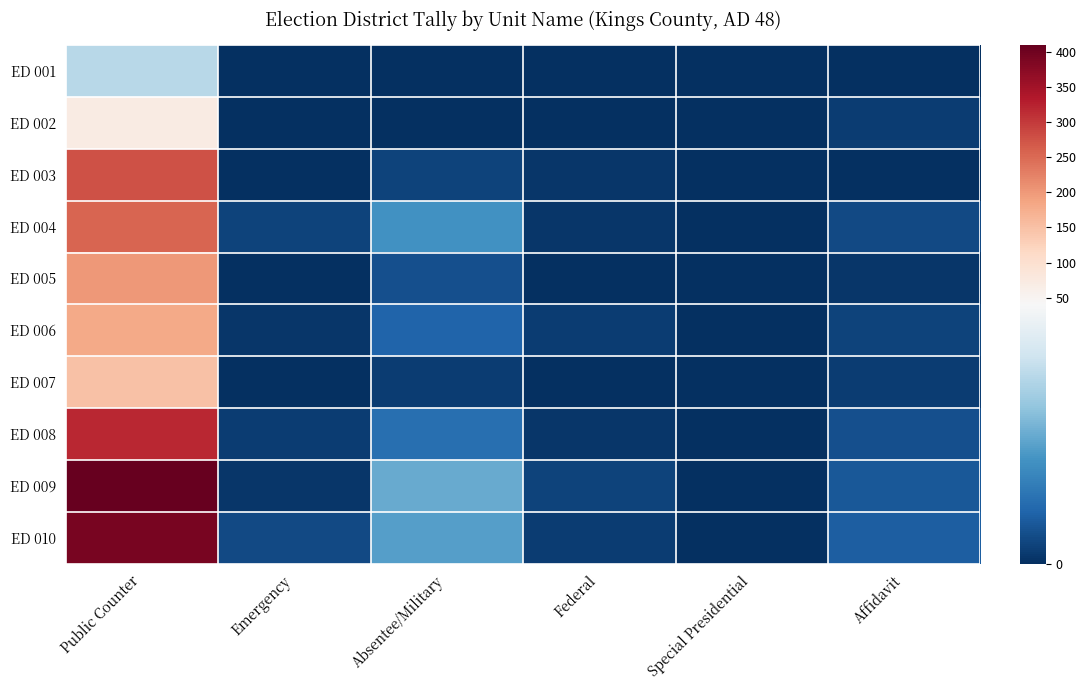

What is the maximum value shown in the chart?

410